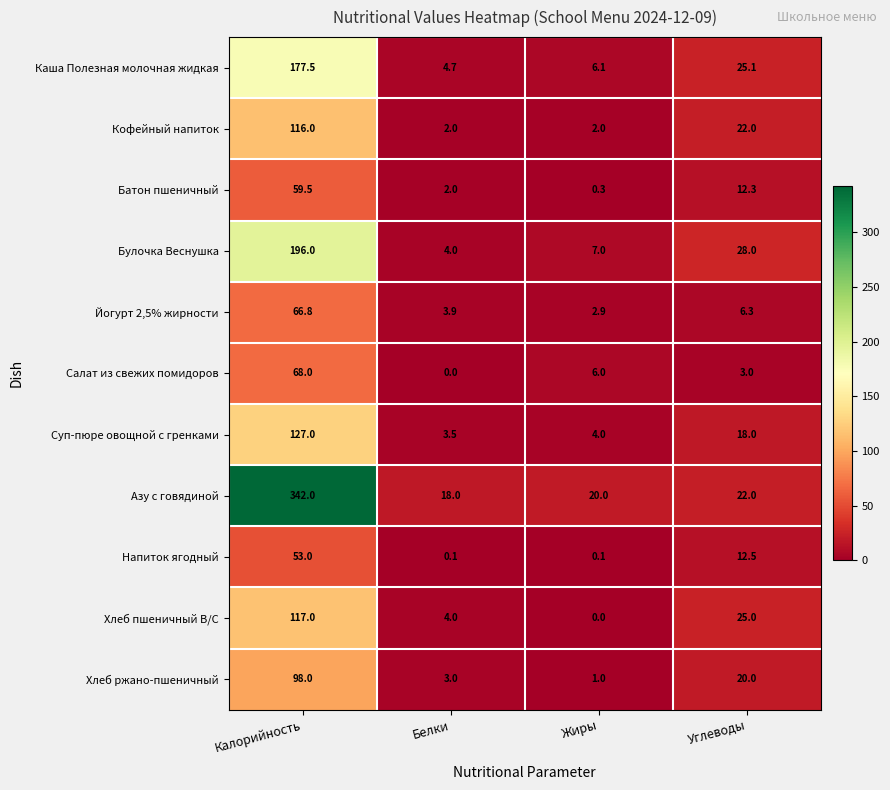

Which series has the largest total across all categories?

Азу с говядиной